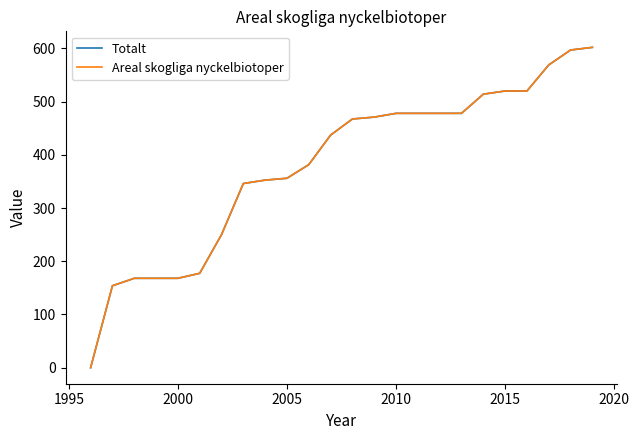

Does the chart have visible grid lines?

No